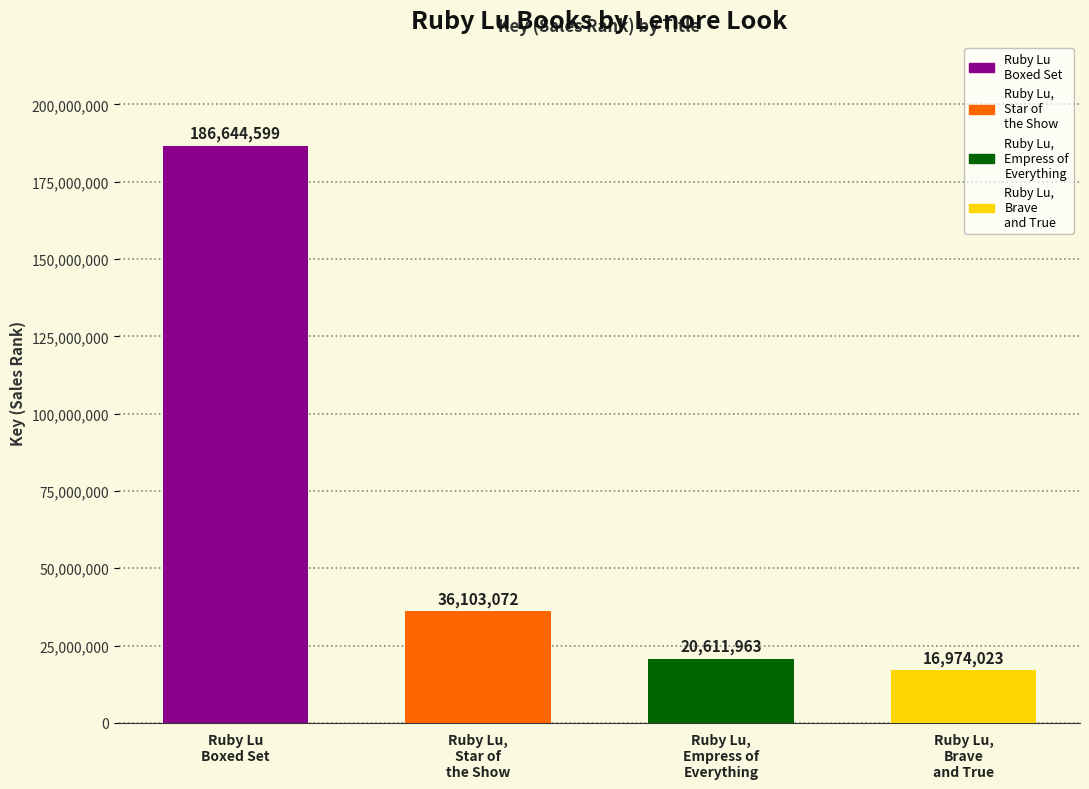

What position from the left is Ruby Lu, Star of the Show?

2